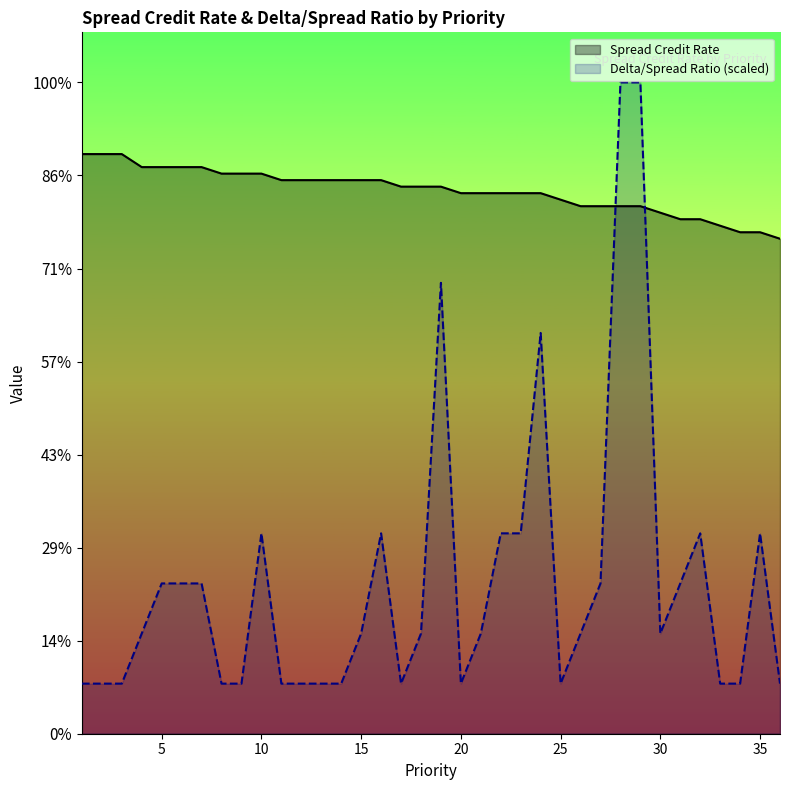

How many series are shown in this chart?

2